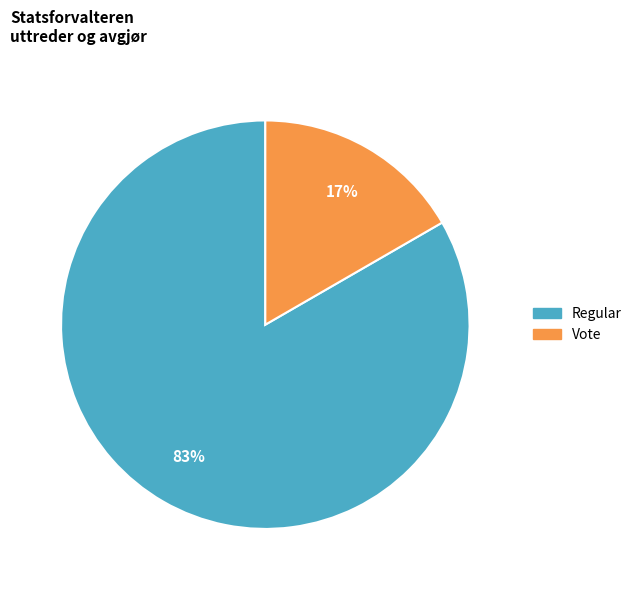

What is the smallest slice in the pie chart?

Vote